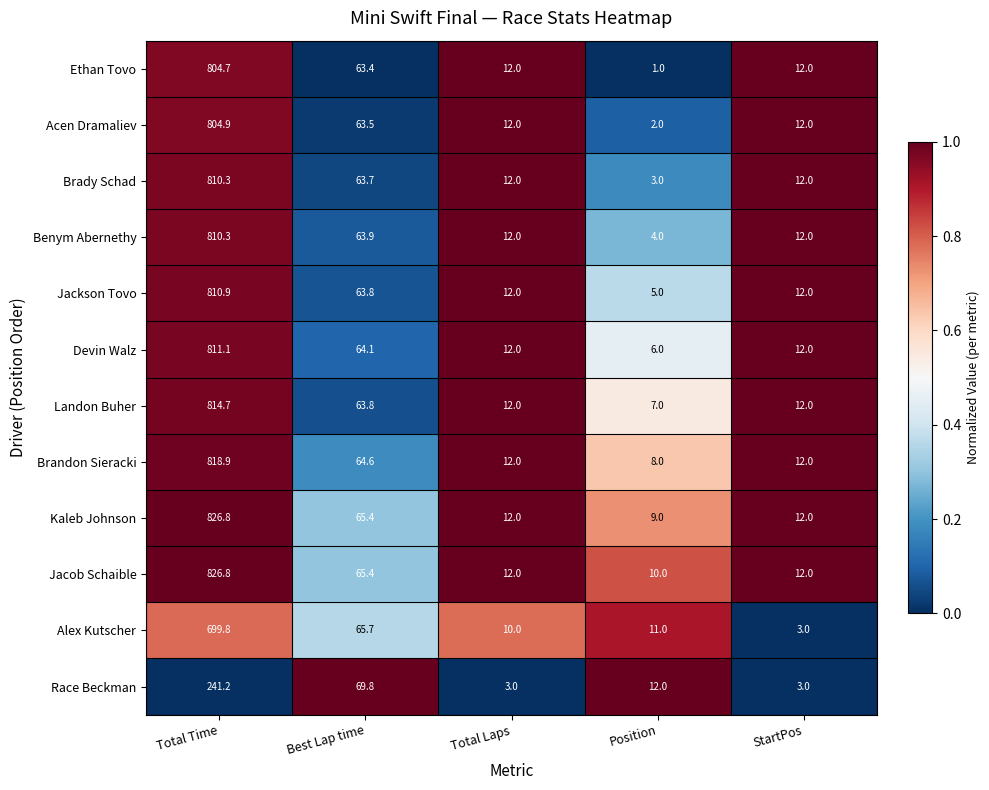

What is the total value across all series at StartPos?

126.0